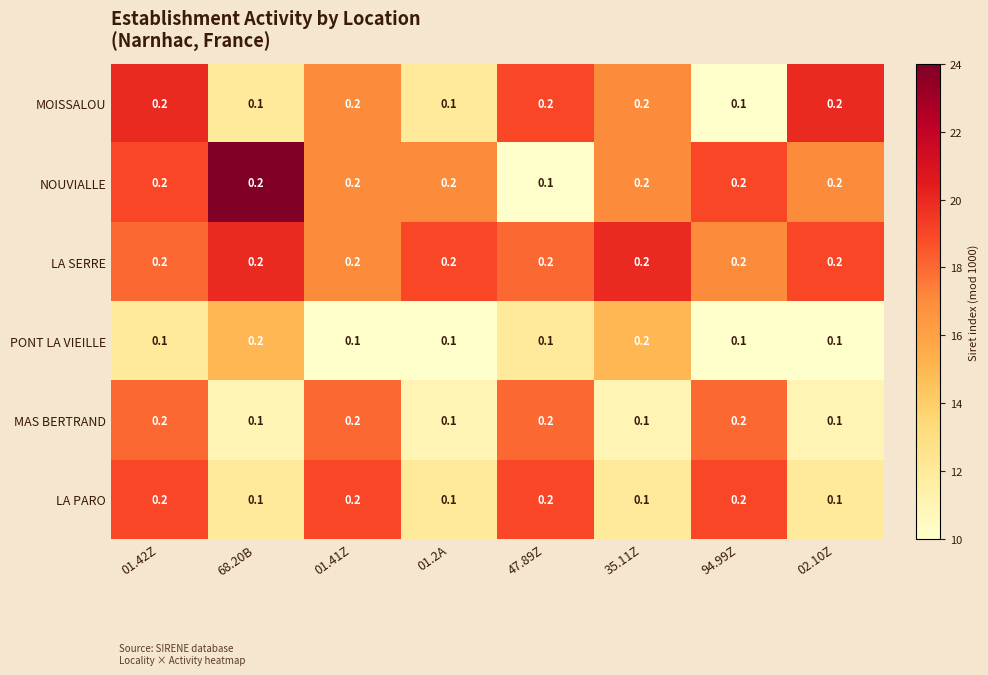

Is it true that NOUVIALLE equals 0.2 at 01.2A?

True